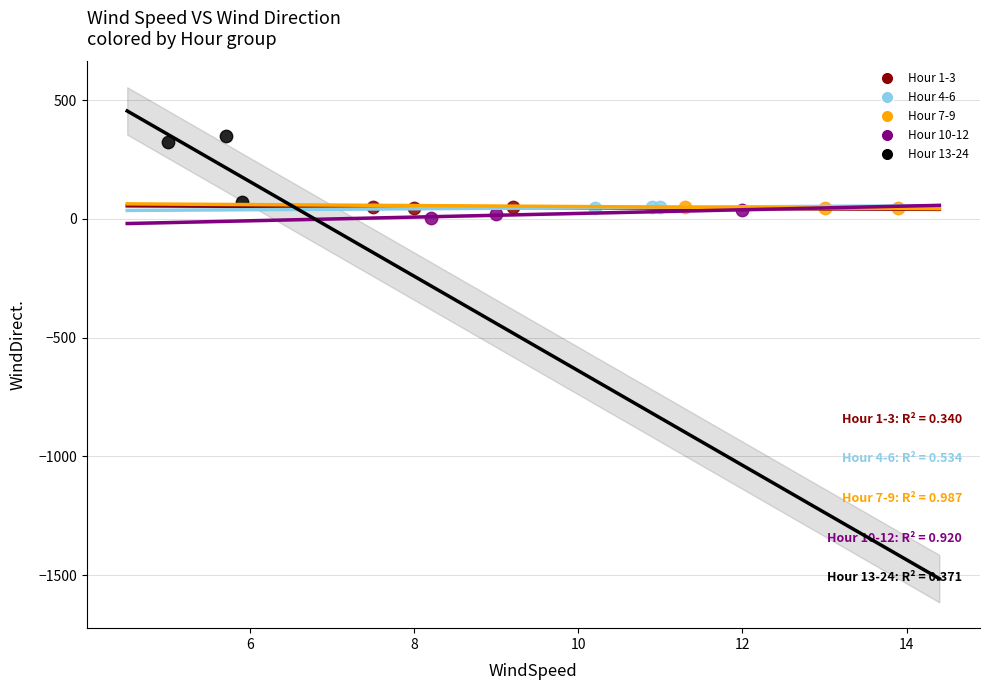

Which series has the widest spread of Y values?

Hour 13-24